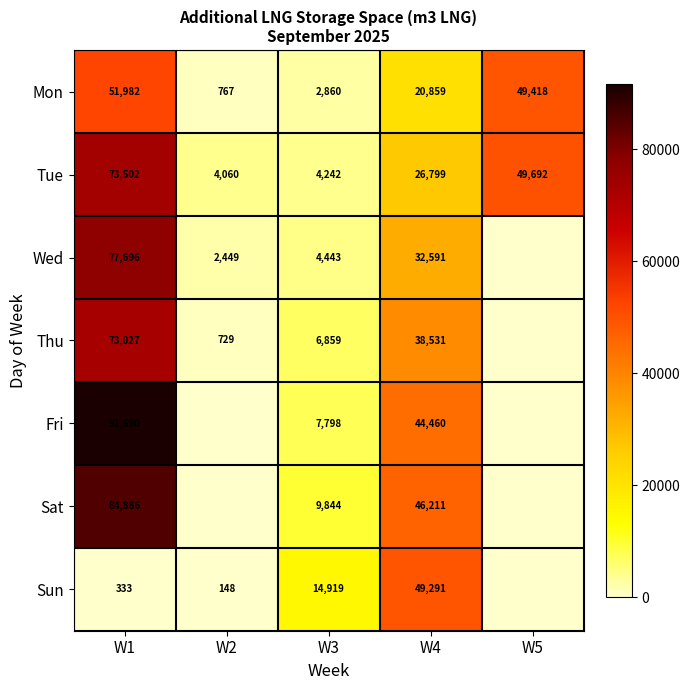

What is the sum of the Mon values at W4 and W3?

23719